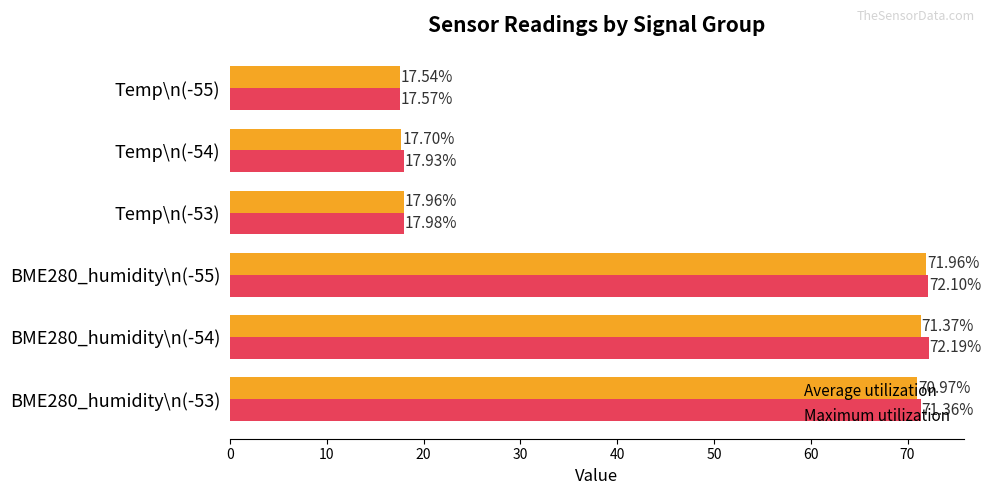

At how many categories does at least one series exceed 55?

3